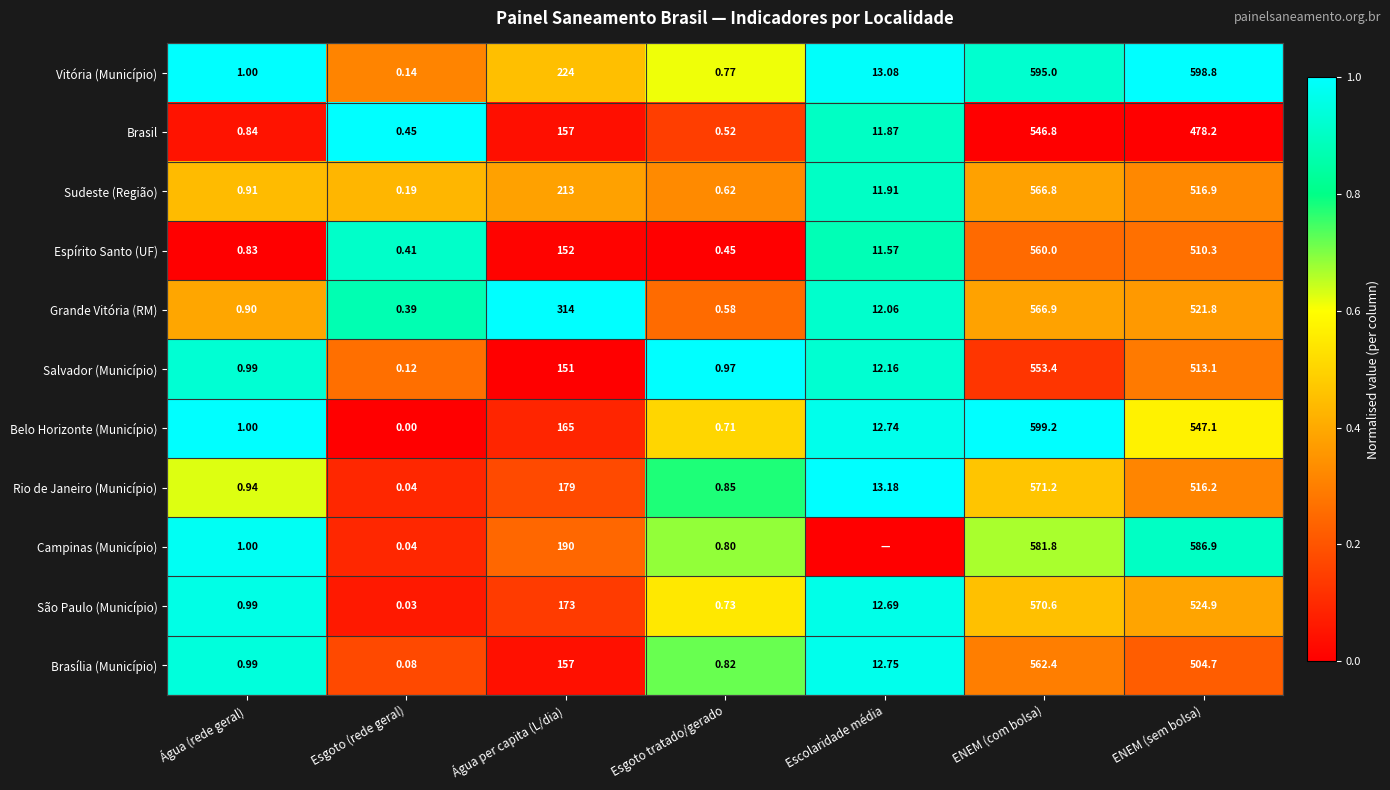

Where is Brasil nearest to the value 273?

Água per capita (L/dia)